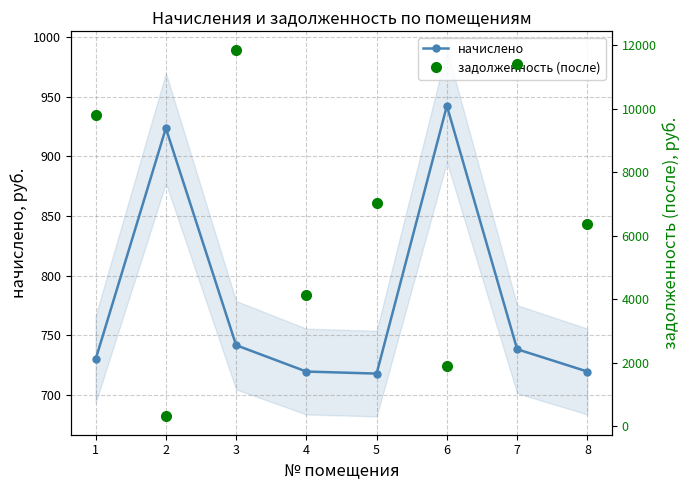

Which category has the highest value across all series?

3